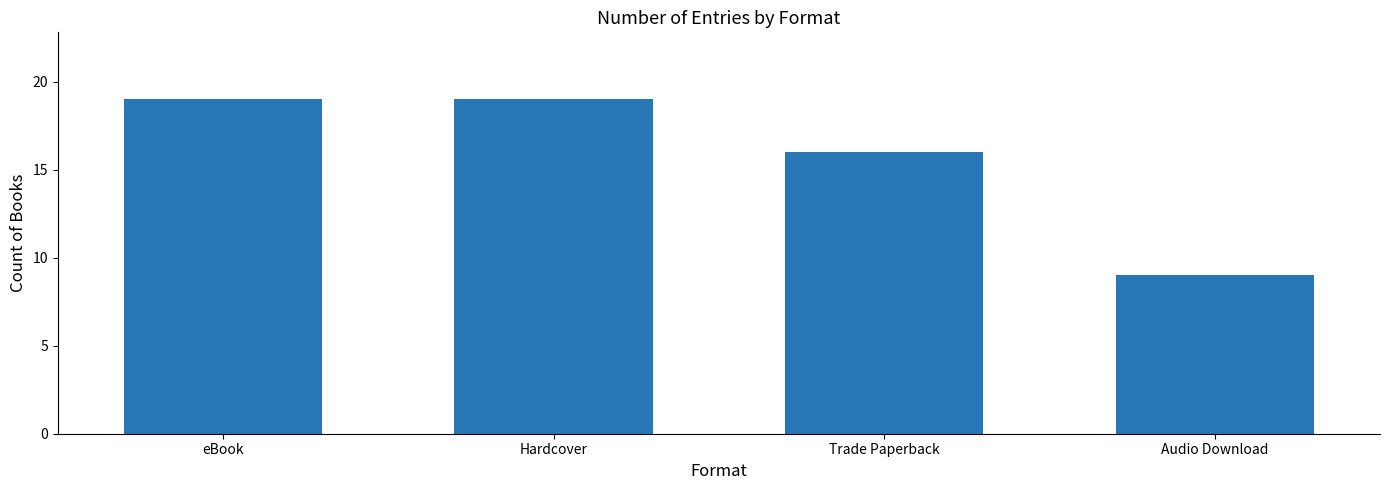

What is the sum of the values at eBook and Audio Download?

28